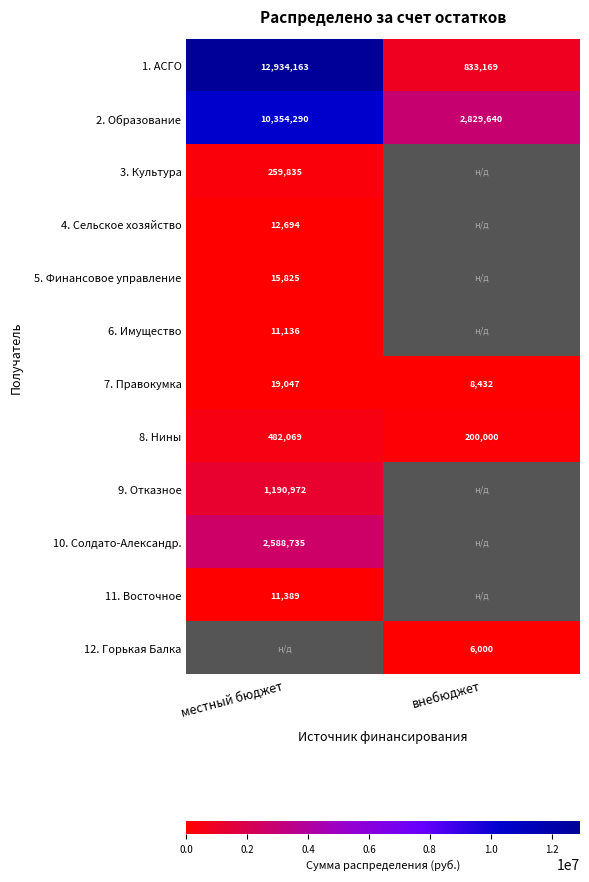

At which label is 7. Правокумка closest to 13739?

внебюджет